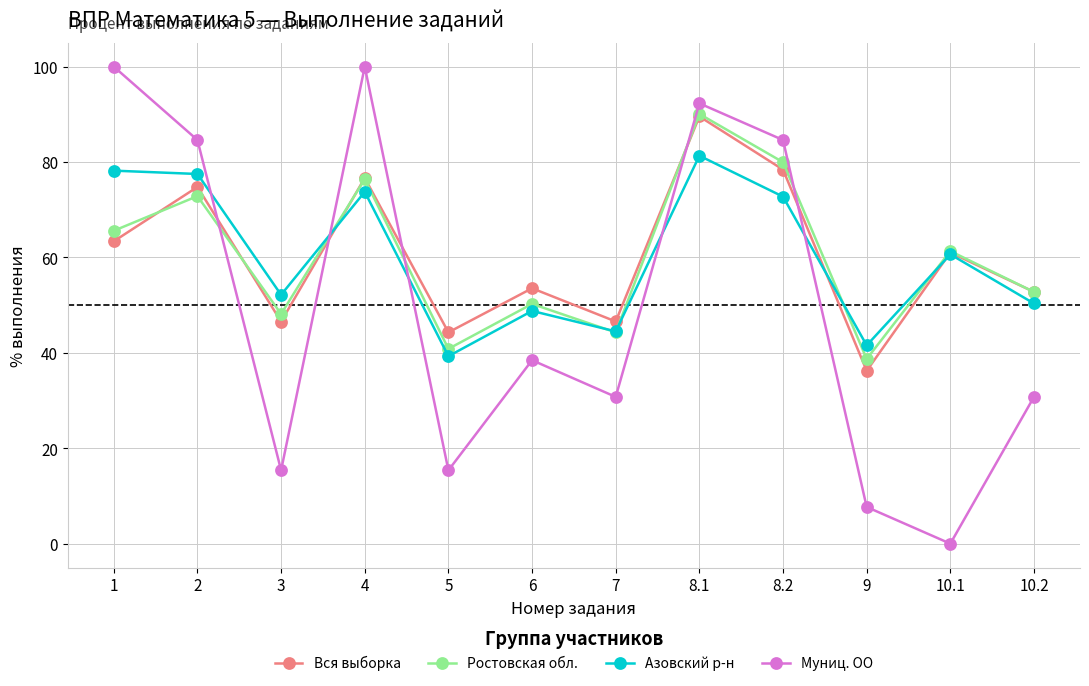

Which series has the largest range (max minus min)?

Муниц. ОО